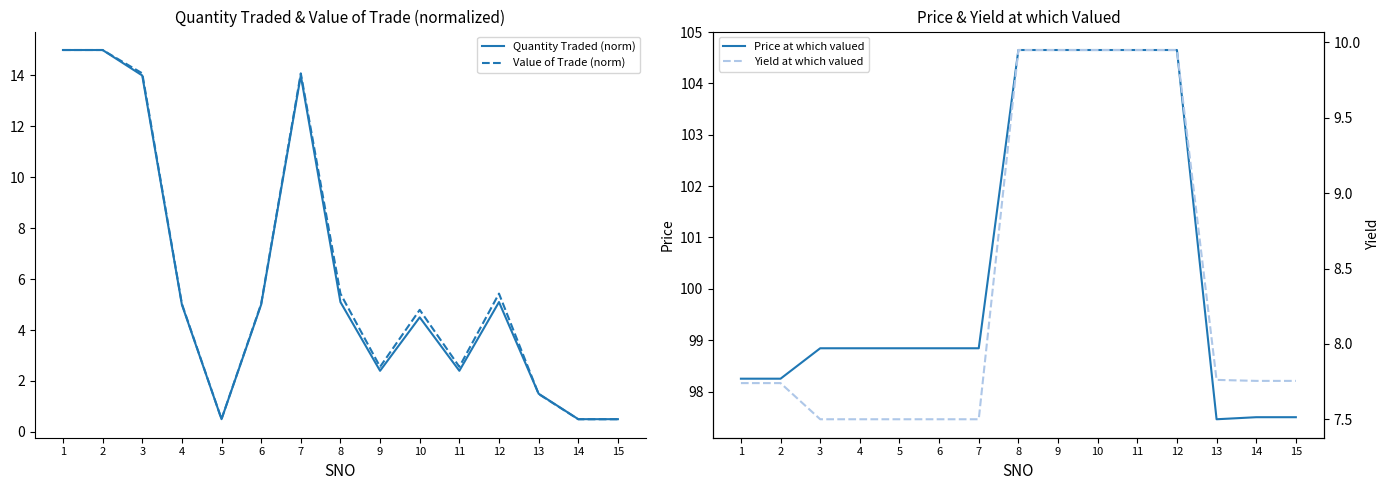

Is it true that Value of Trade (norm) equals 8.5 at 10?

False